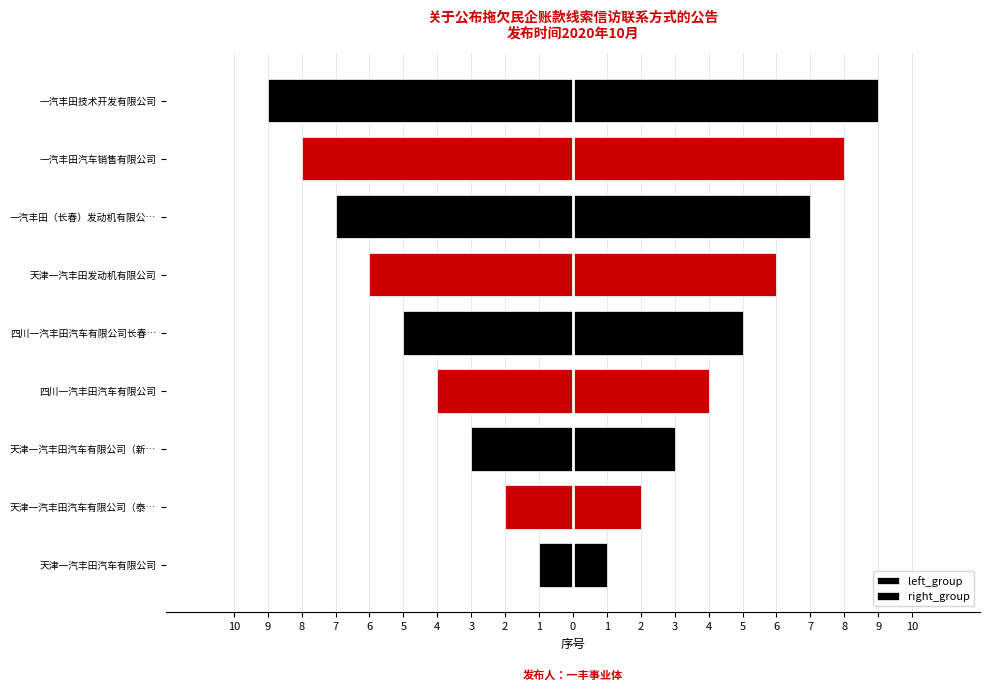

At how many categories does at least one series exceed 2?

7